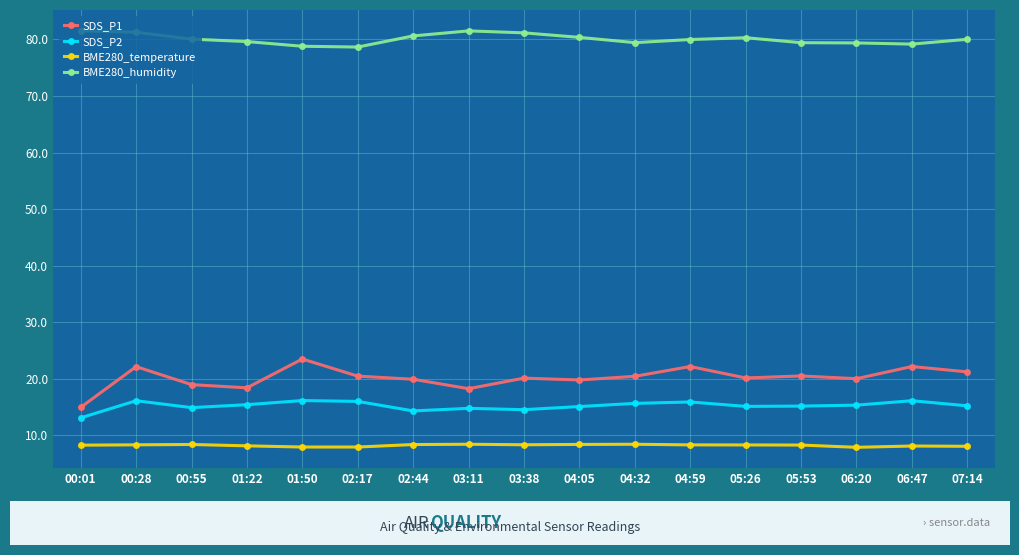

What are all the series names shown in the legend?

SDS_P1, SDS_P2, BME280_temperature, BME280_humidity